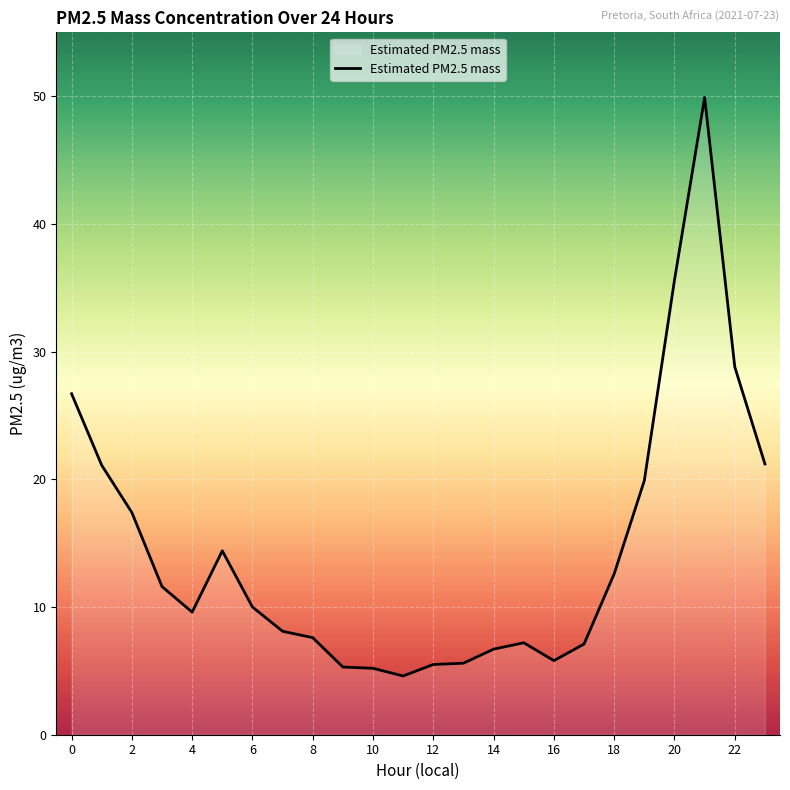

Count the number of categories in the chart.

24